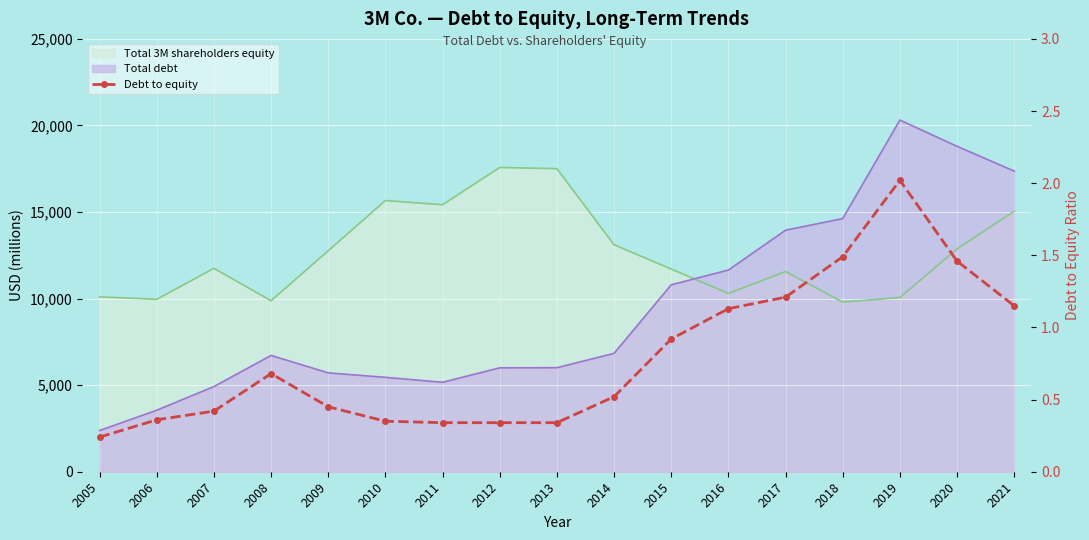

List the labels in order of value, largest first.

2019, 2018, 2020, 2017, 2021, 2016, 2015, 2008, 2014, 2009, 2007, 2006, 2010, 2011, 2012, 2013, 2005